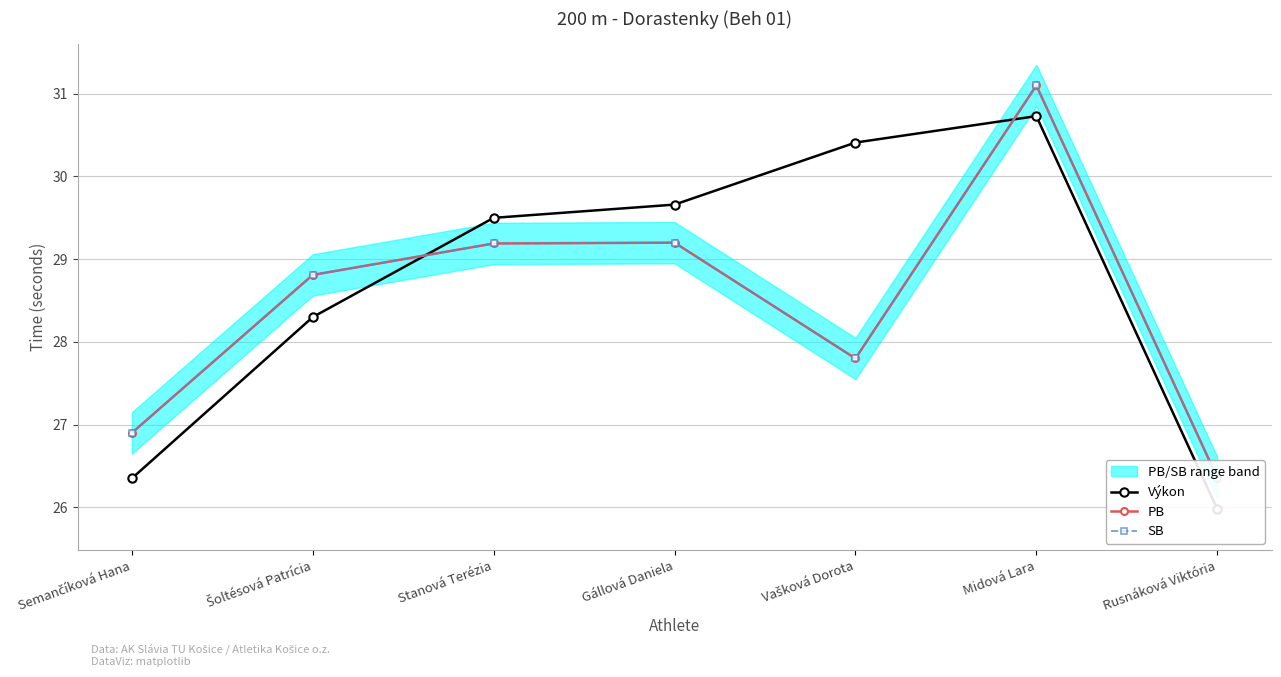

How many values in the PB series exceed 28?

4